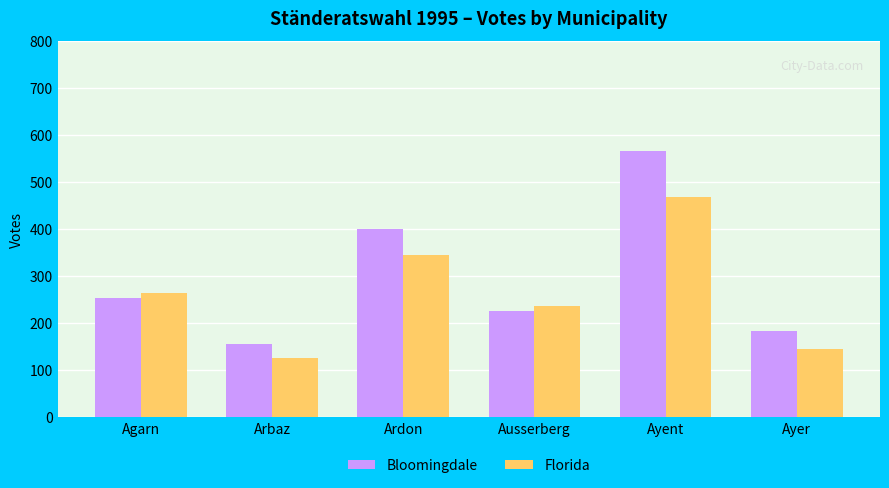

What is the maximum value shown in the chart?

566